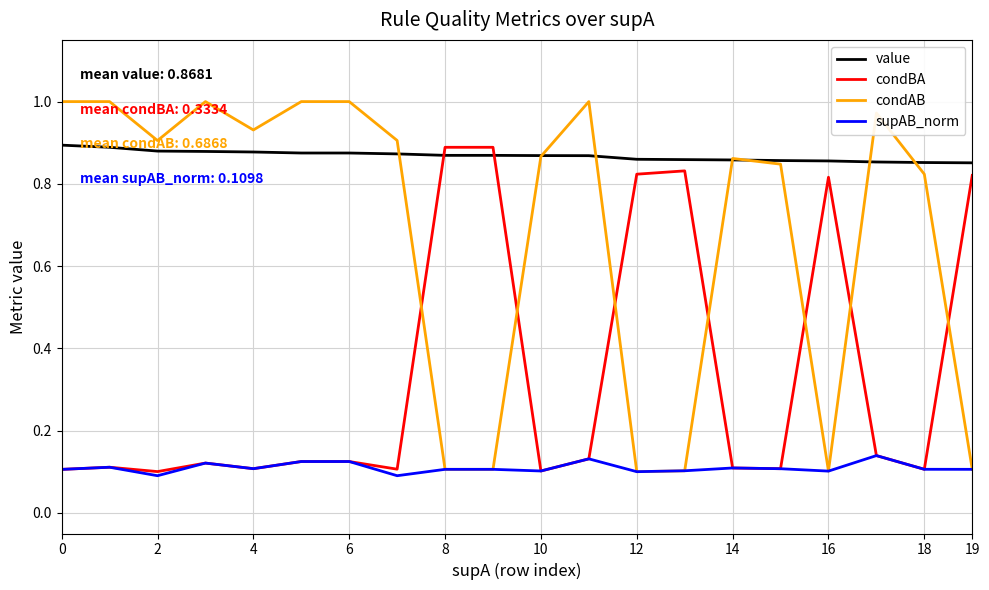

How many intersections are there between condBA and condAB?

7